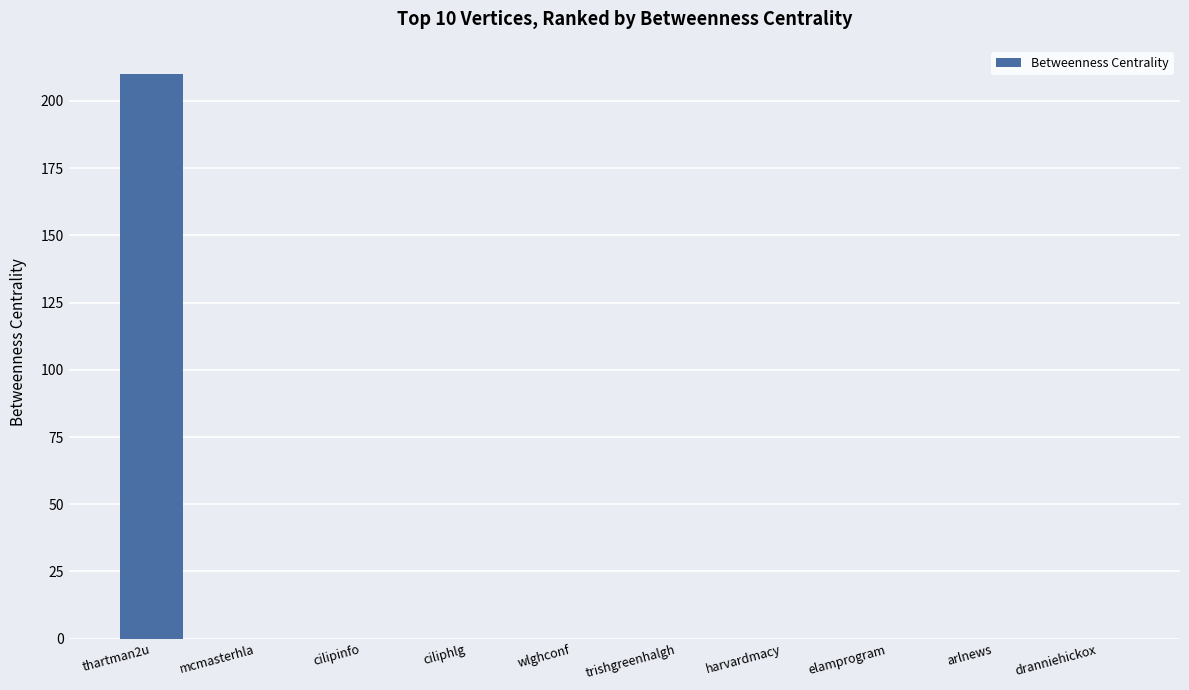

Reading right to left, transcribe all the data shown in this chart.

dranniehickox=0	arlnews=0	elamprogram=0	harvardmacy=0	trishgreenhalgh=0	wlghconf=0	ciliphlg=0	cilipinfo=0	mcmasterhla=0	thartman2u=210